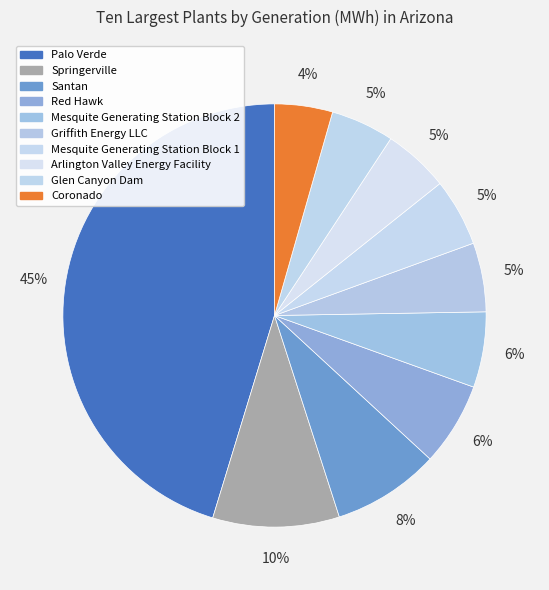

What is the change in value from Palo Verde to Santan?

-25825335